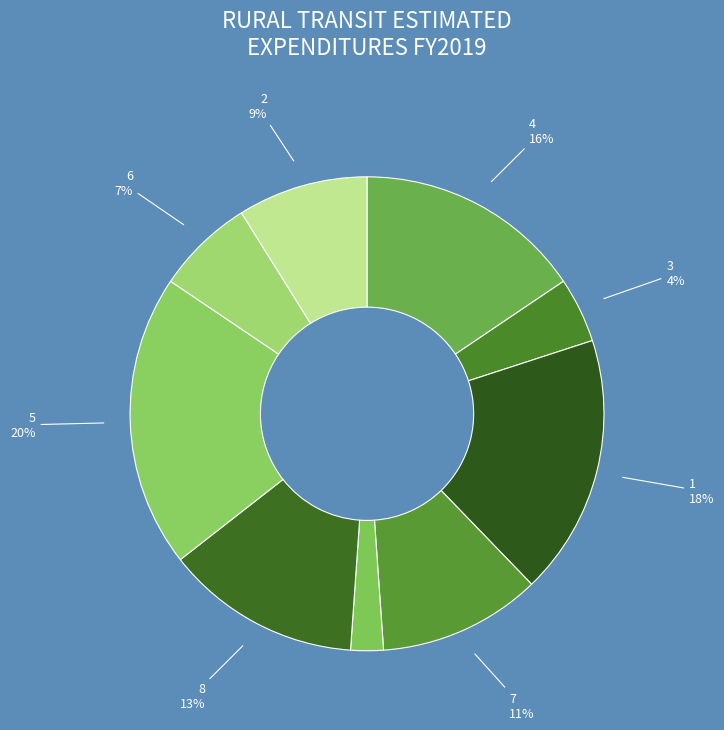

To the nearest percent, what portion does 7 represent?

11%